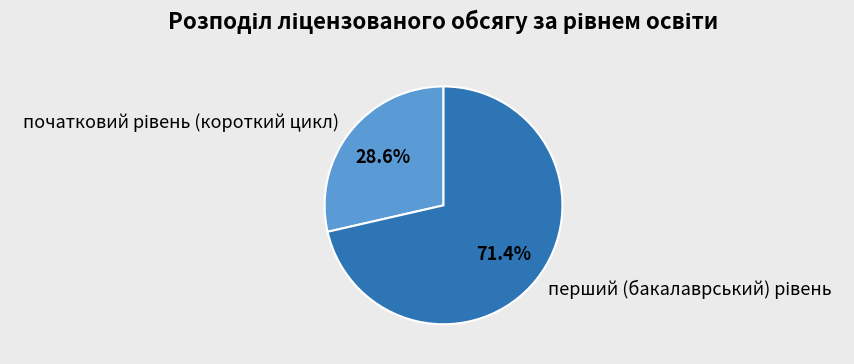

Does any single category account for the majority?

Yes